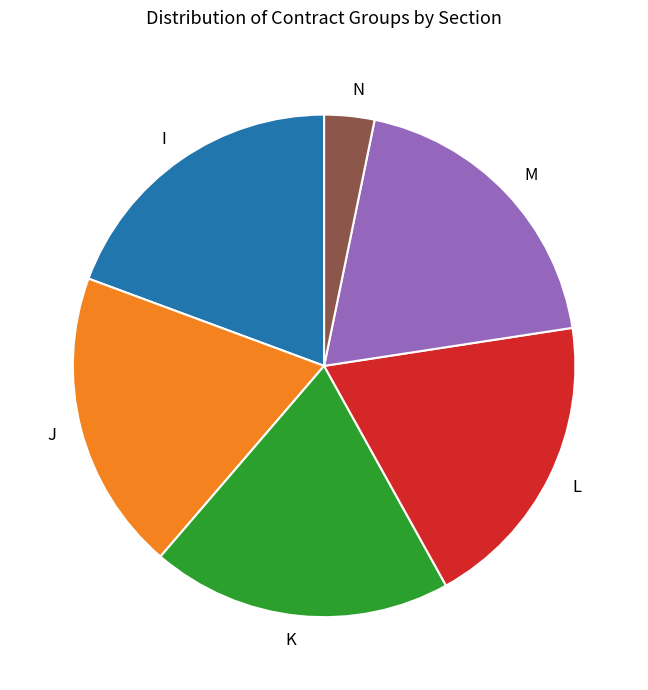

Is there a majority slice in this chart?

No